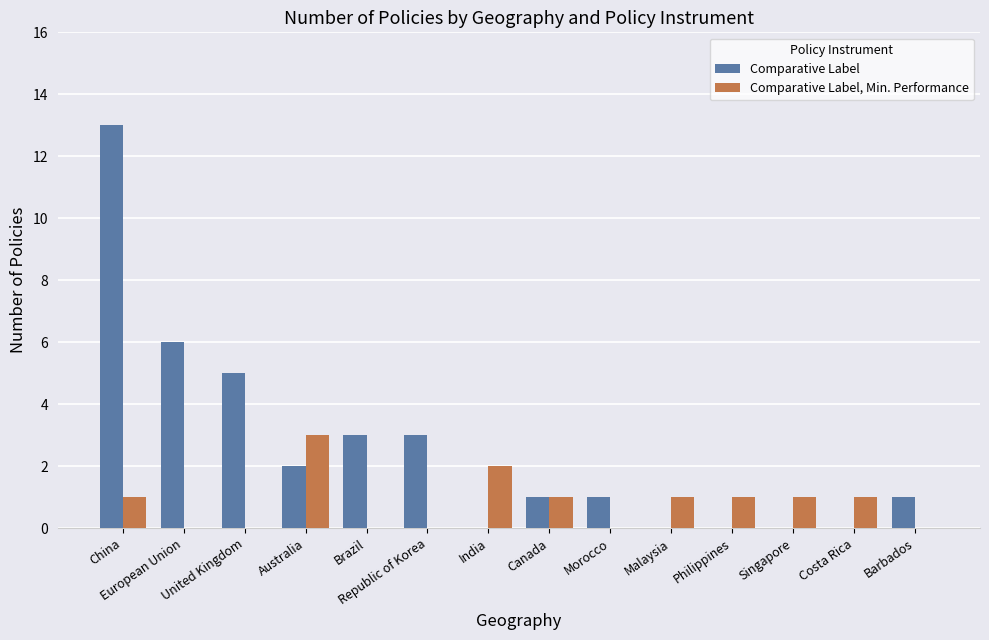

Count the number of data series in this chart.

2